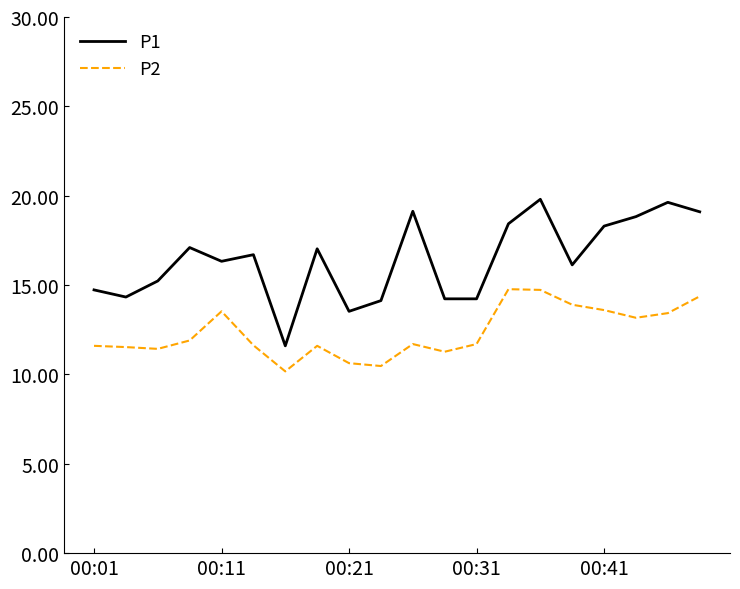

Rank the series by their average value, from highest to lowest.

P1, P2